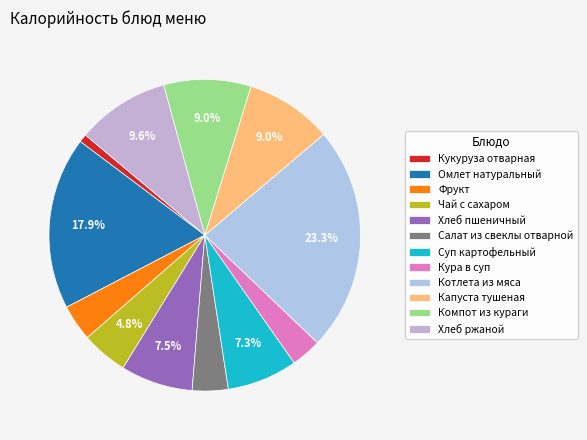

Combined, what portion of the pie is Салат из свеклы отварной and Фрукт?

7.5%